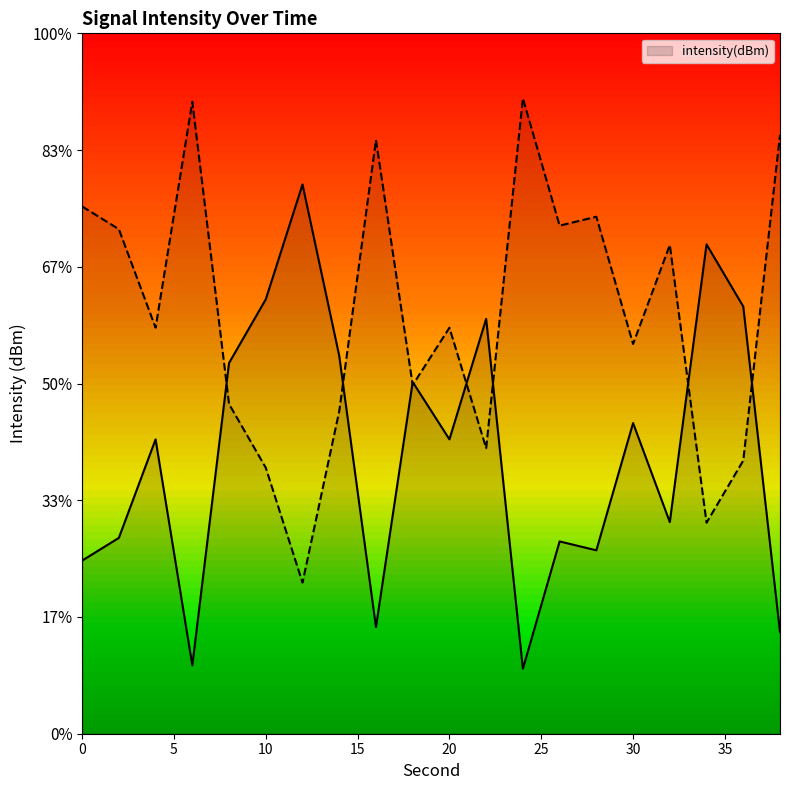

True or false: there are more than 0 points higher than both neighbors.

True